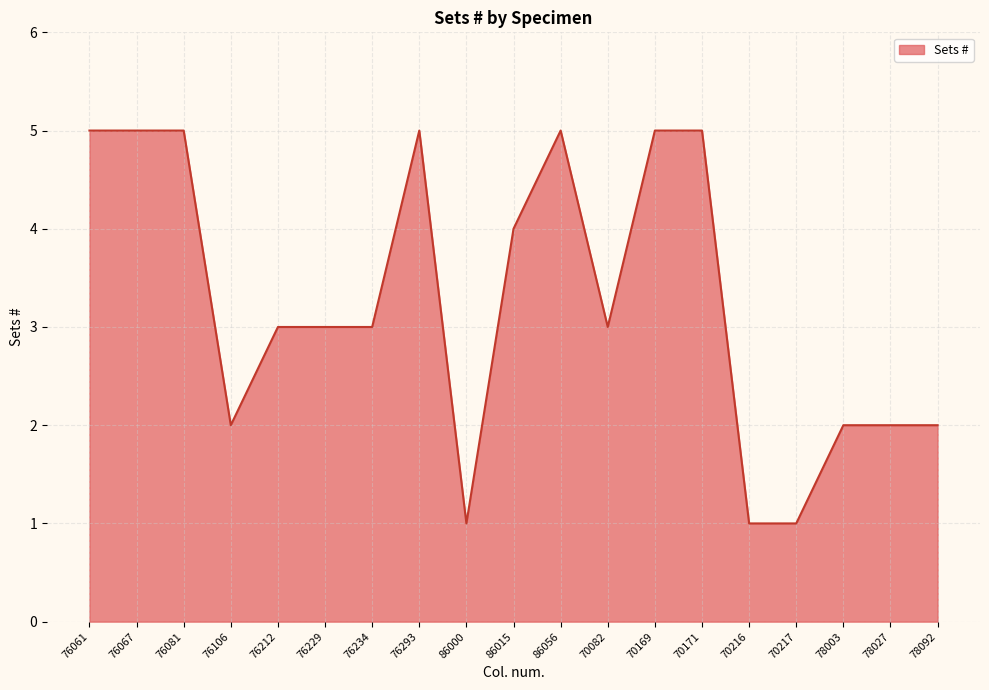

Does the chart have visible grid lines?

Yes